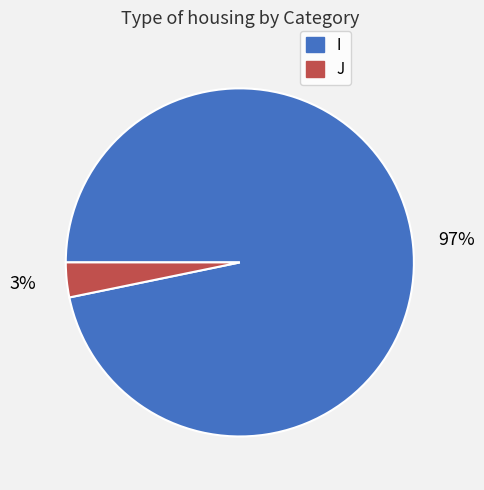

The I slice represents 97% of the pie. True or false?

True